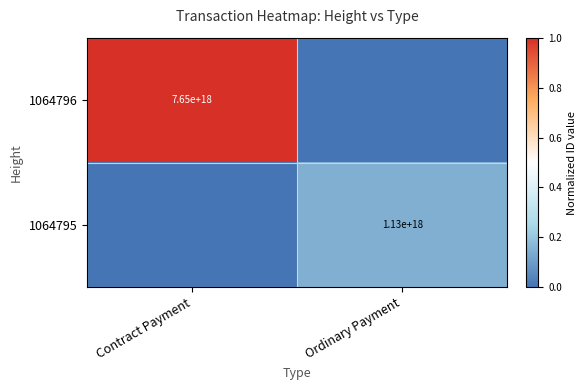

True or false: 1064795 has a value of 363988384255280064 at Ordinary Payment.

False